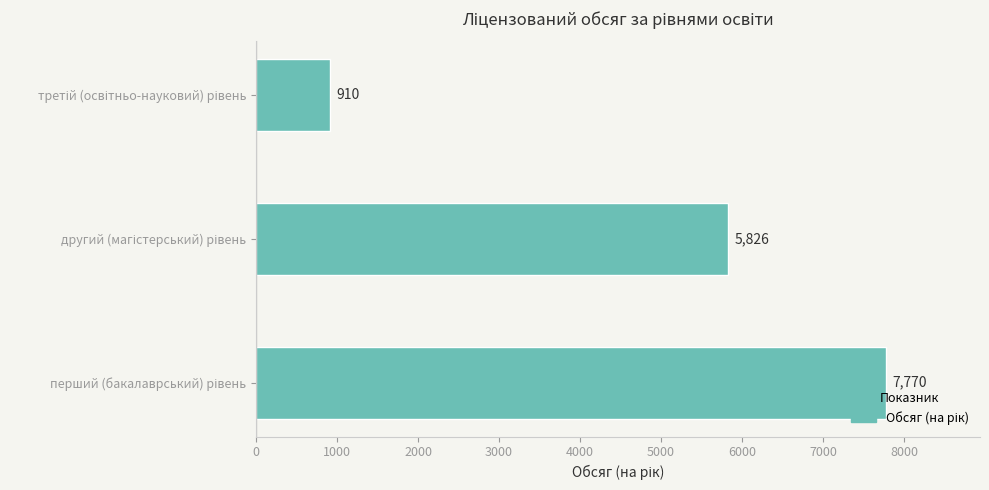

What is the maximum value shown in the chart?

7770